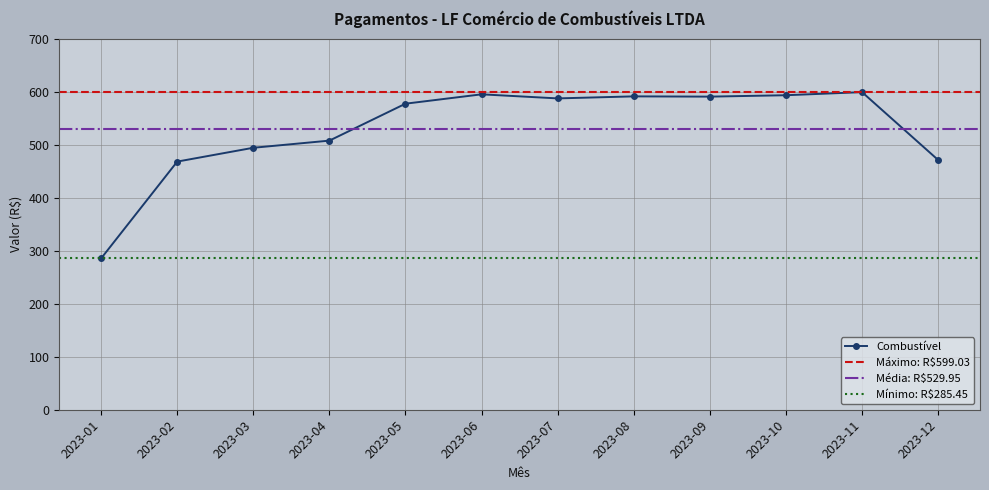

True or false: the data shows 230.4 at 2023-12.

False